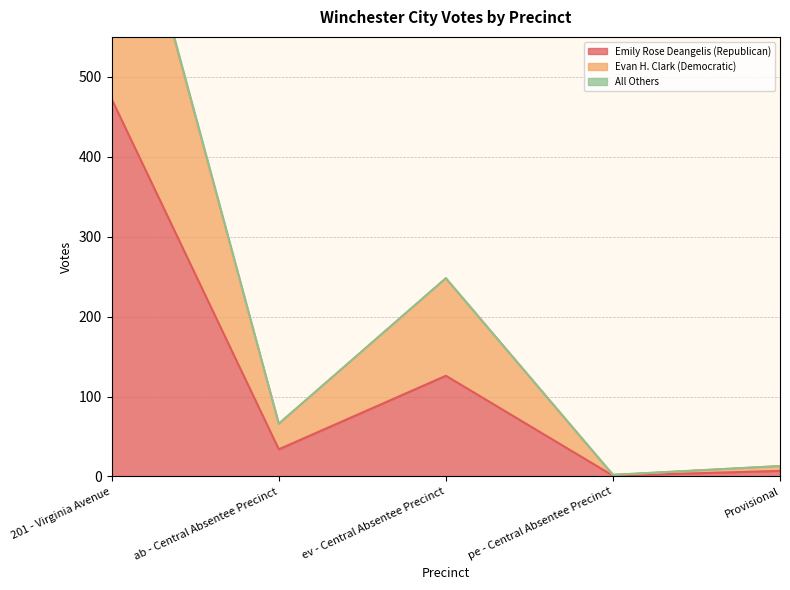

True or false: Emily Rose Deangelis (Republican) has more than 0 points higher than both neighbors.

True